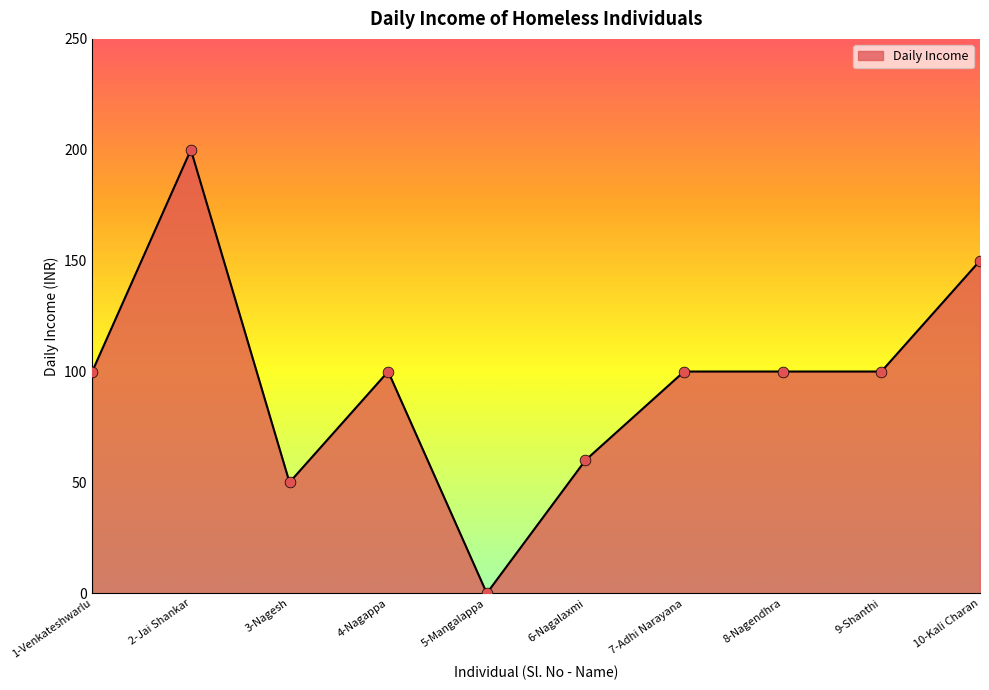

What is the change in value from 2-Jai Shankar to 7-Adhi Narayana?

-100